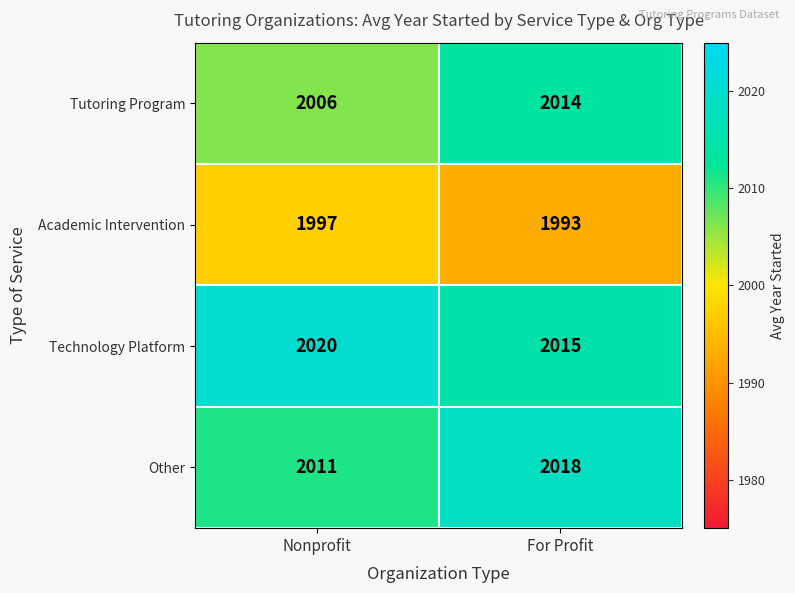

At which category does the chart reach its peak across all series?

Nonprofit